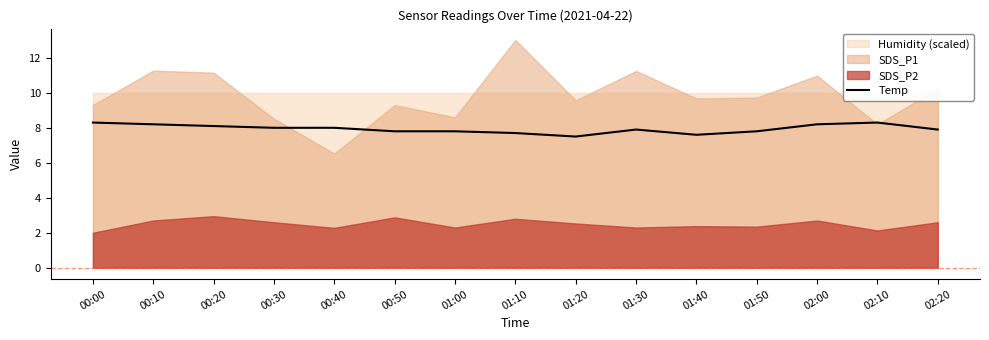

At which category does the data reach its first local valley?

01:20